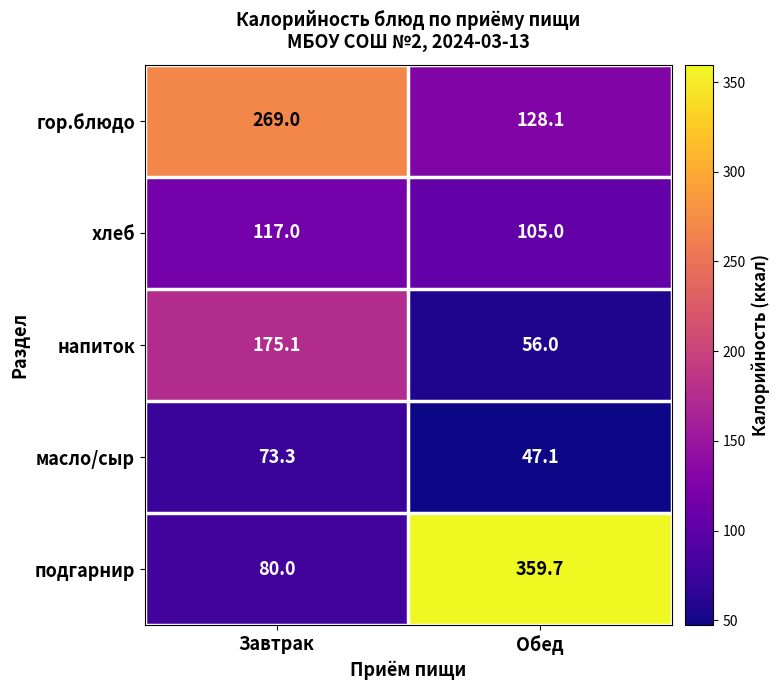

Which series has the widest spread of values?

подгарнир